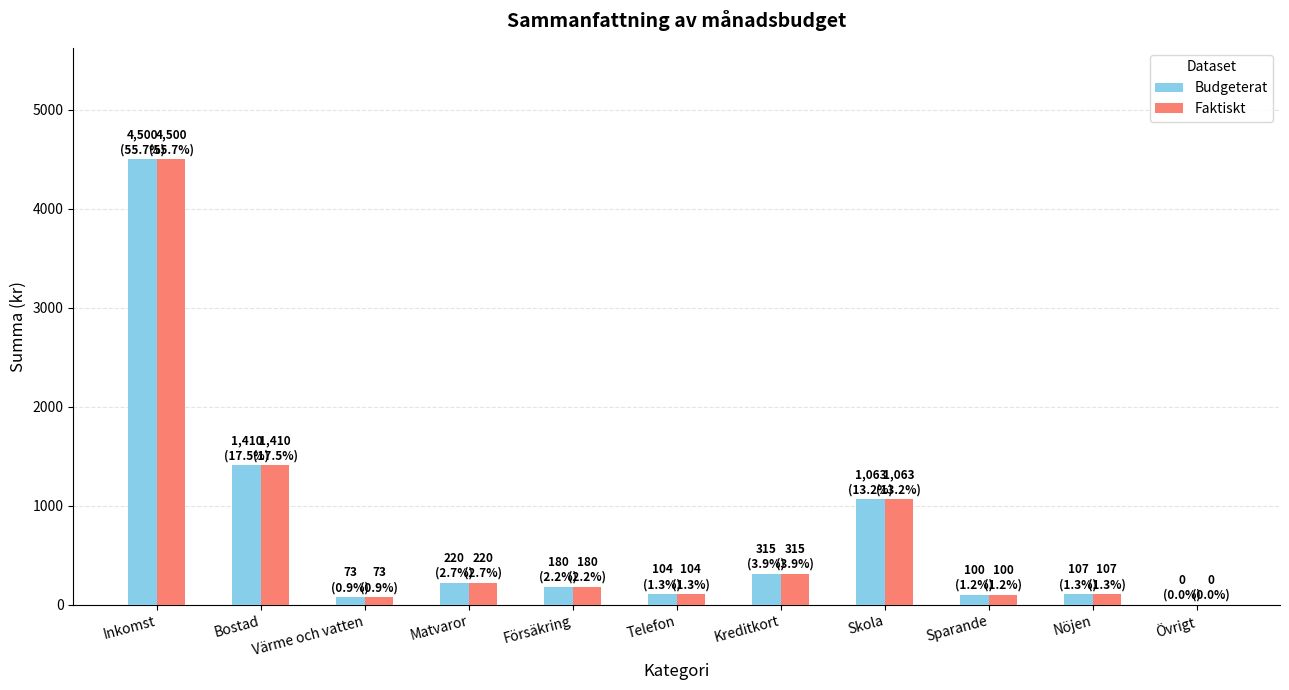

What is the total value across all series at Sparande?

200